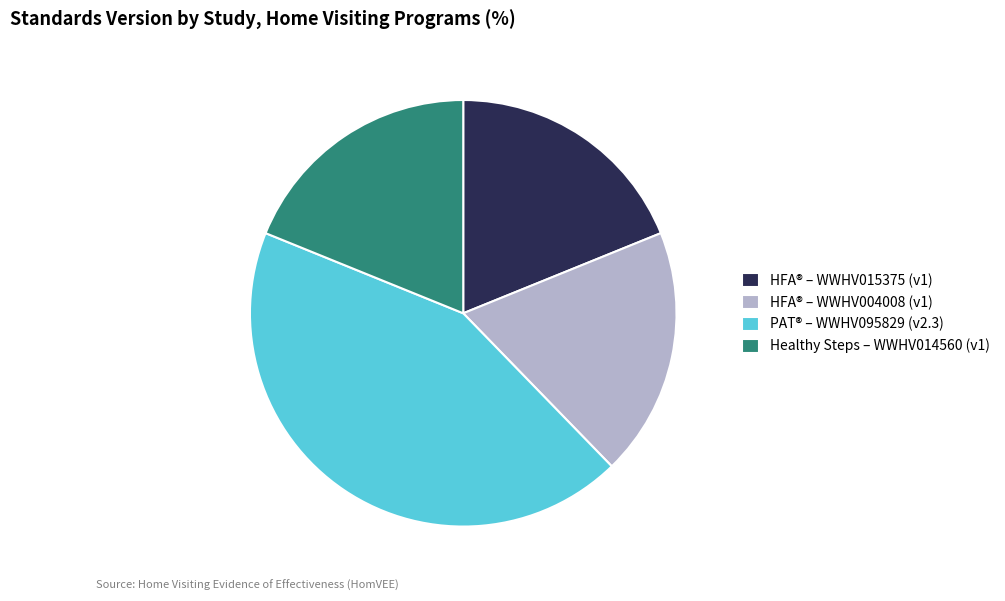

Count the number of slices in the pie.

4